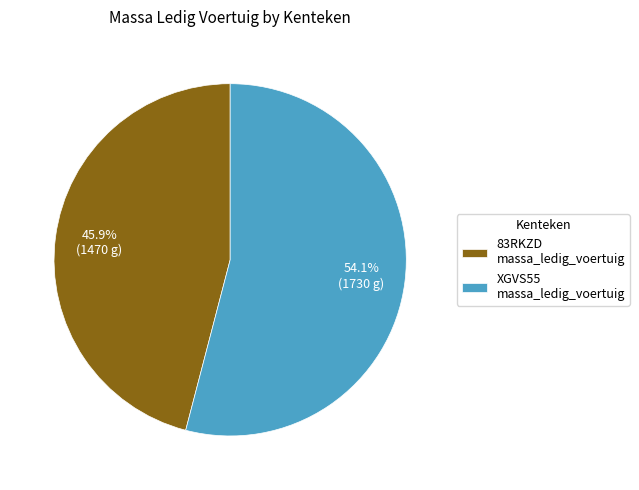

What percentage is NOT represented by XGVS55?

45.9%